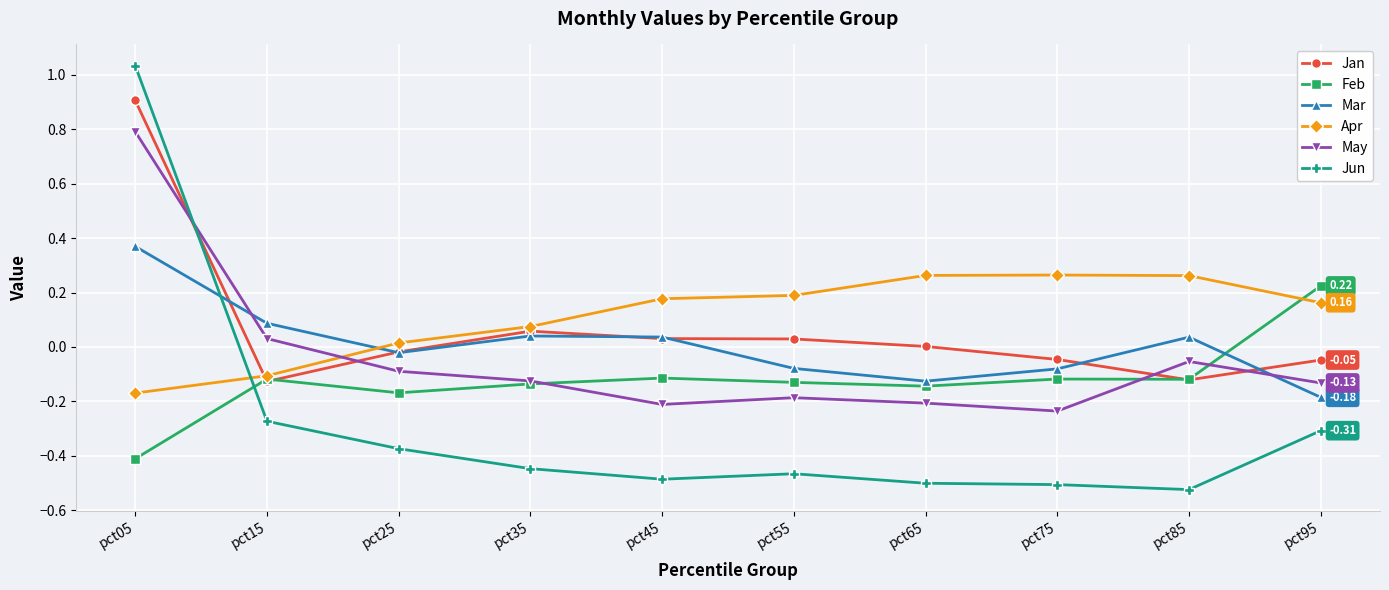

Rank the series by their maximum value, from highest to lowest.

Jun, Jan, May, Mar, Apr, Feb